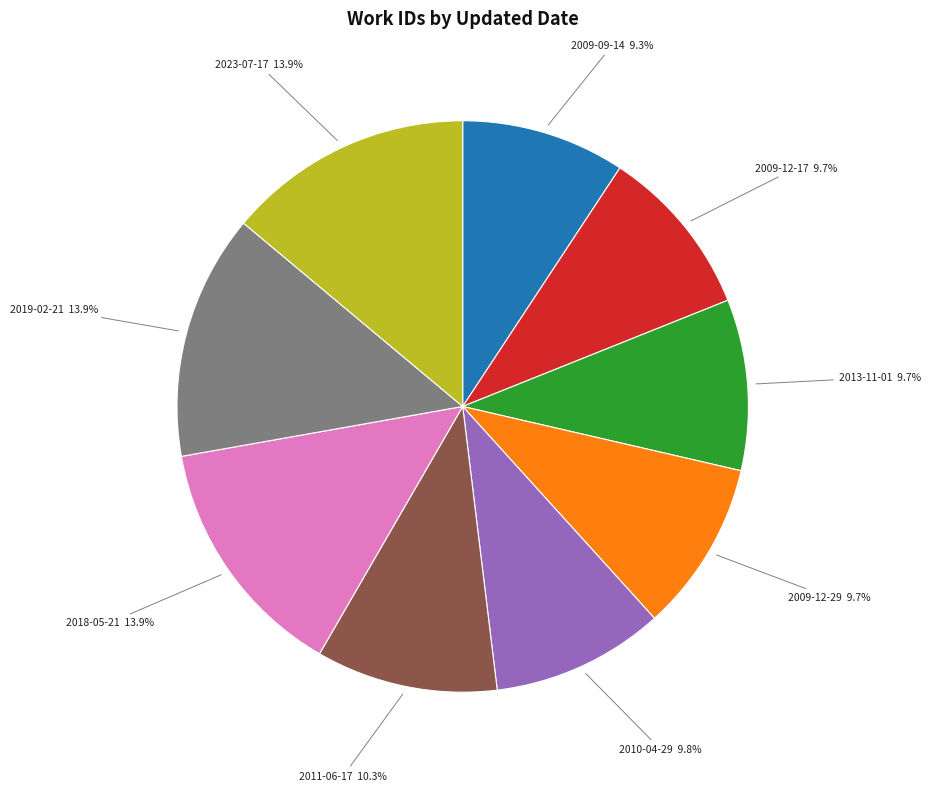

To the nearest percent, what is the average slice percentage?

11%